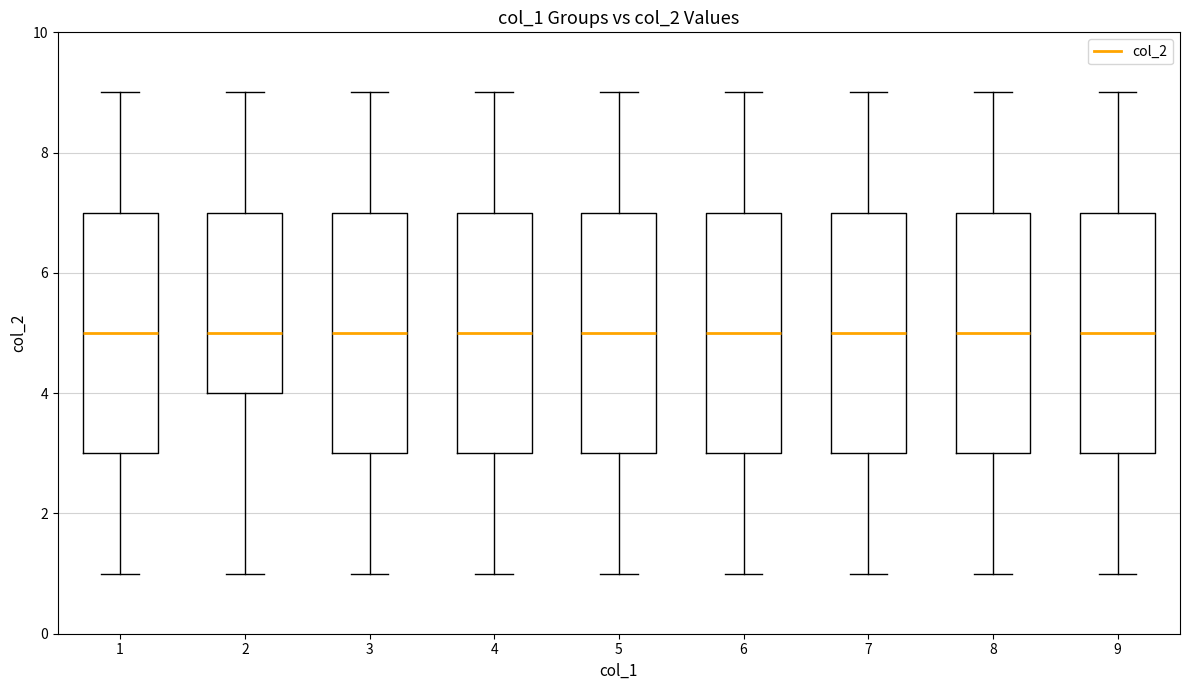

Where does the lower whisker of the box at x = 2 end on the y-axis? The values are not printed on the chart, so give them approximately, as read against the axis.

1